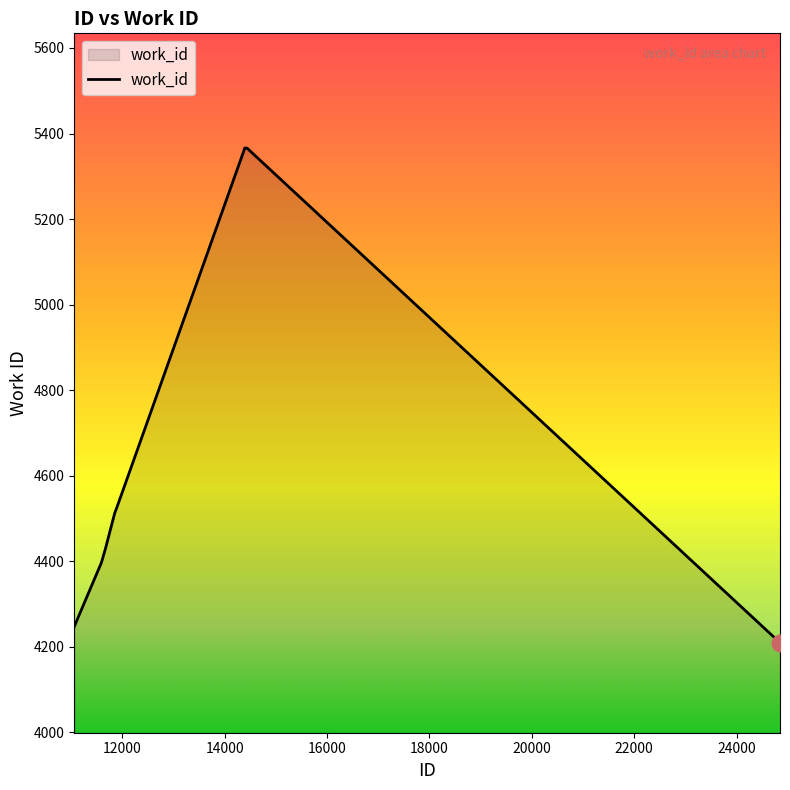

What is the difference between the maximum and second lowest values?

1119